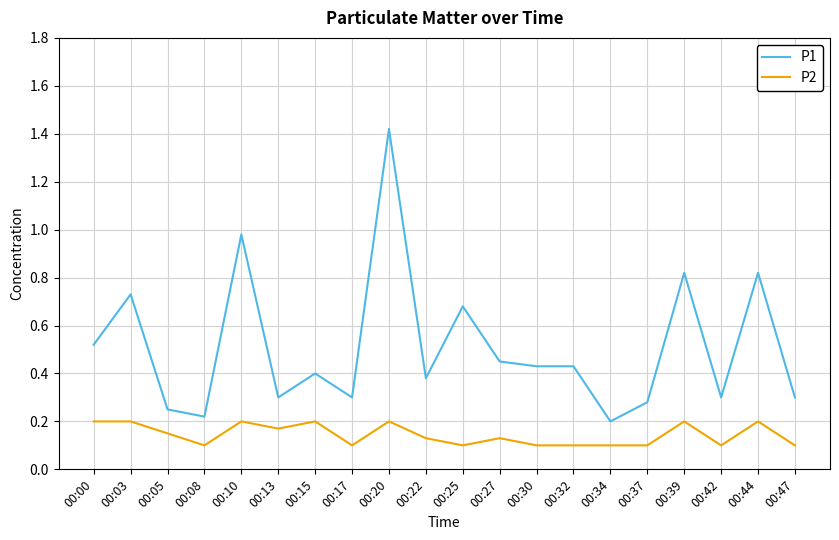

What is the spread (max minus min) of values at 00:39?

0.6